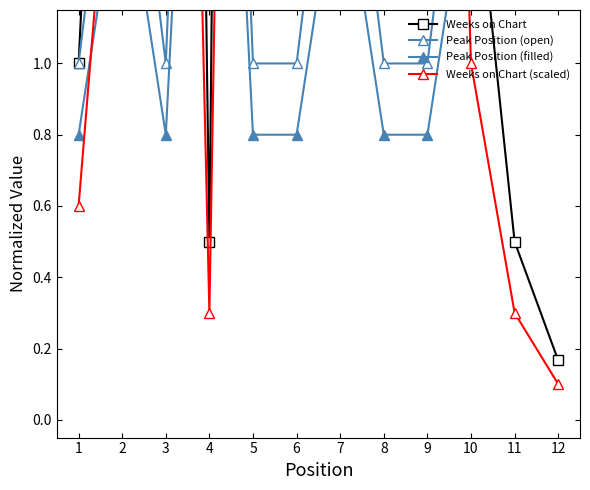

What is the spread (max minus min) of values at 9?

7.2